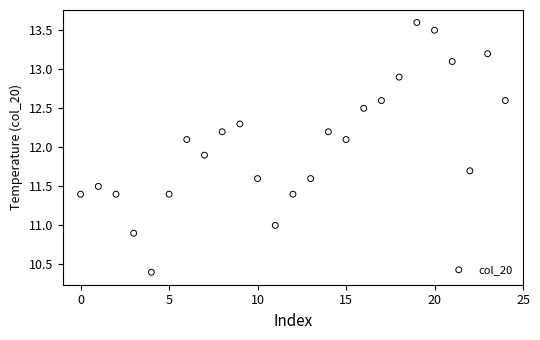

What is the range of Y values (max minus min)?

3.2